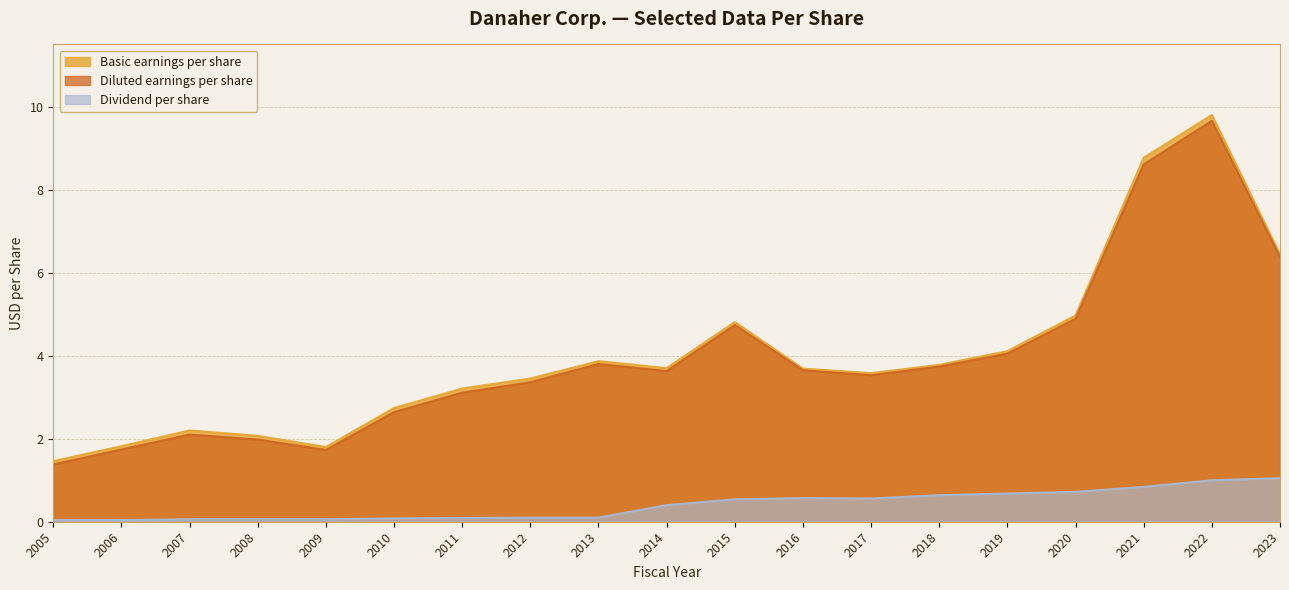

What are all the series names shown in the legend?

Basic earnings per share, Diluted earnings per share, Dividend per share